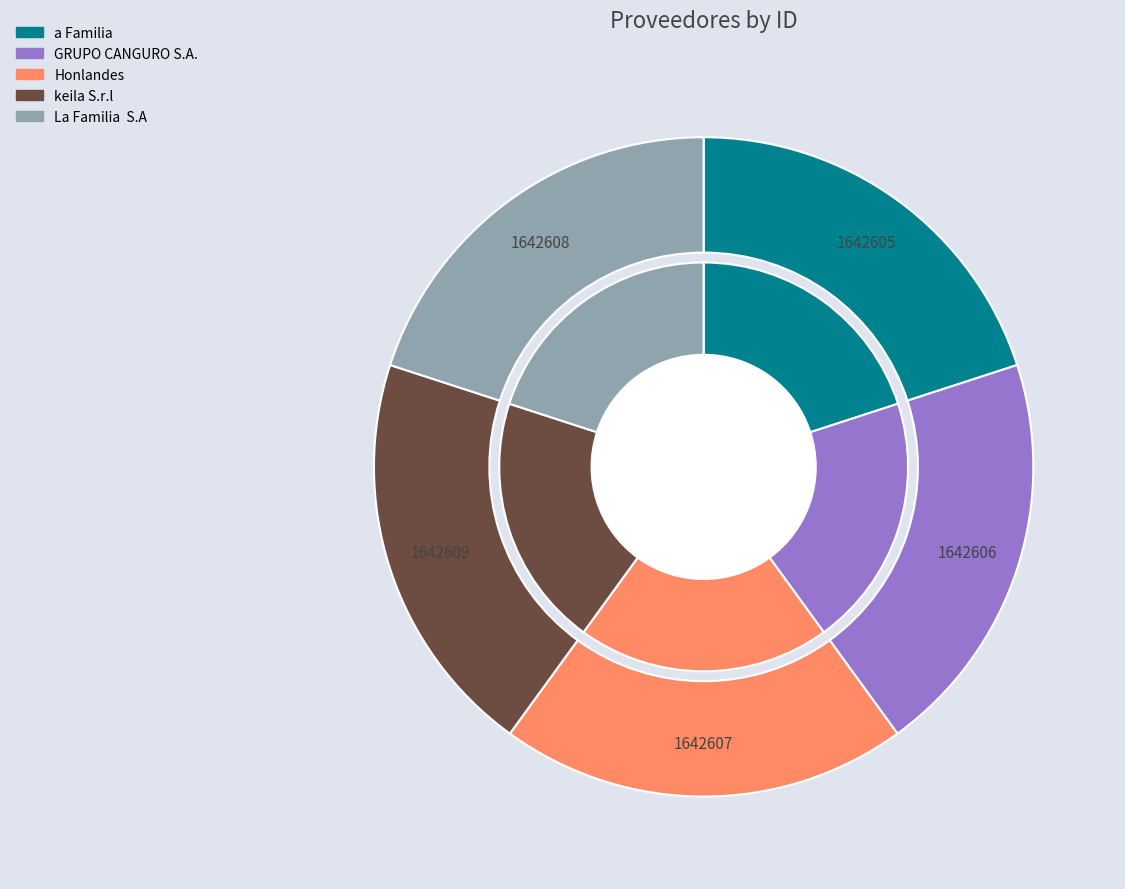

Rank the categories by value from highest to lowest.

keila S.r.l, La Familia  S.A, Honlandes, GRUPO CANGURO S.A., a Familia